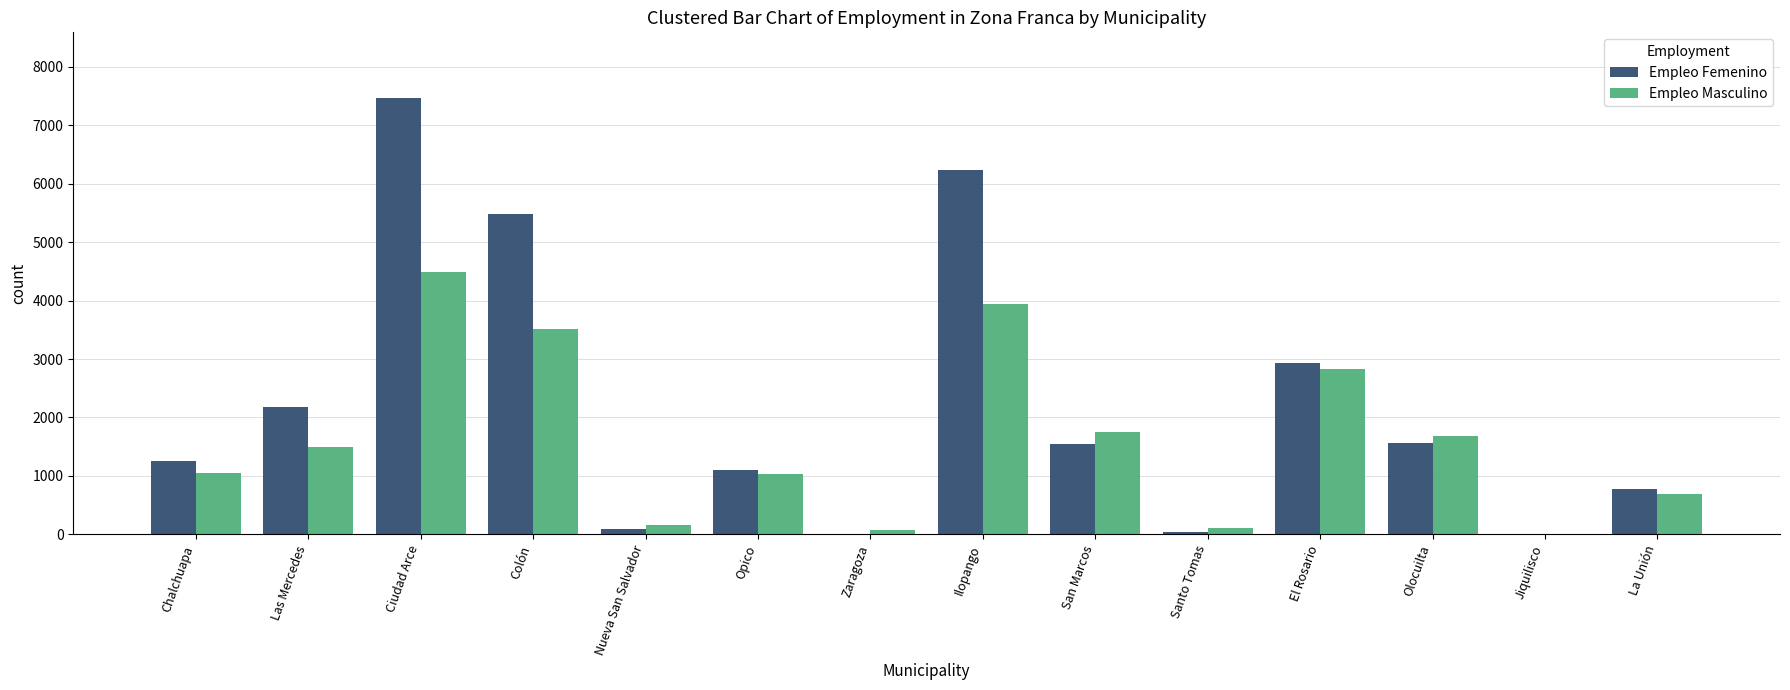

What is the sum of the Empleo Femenino values at La Unión and Chalchuapa?

2032